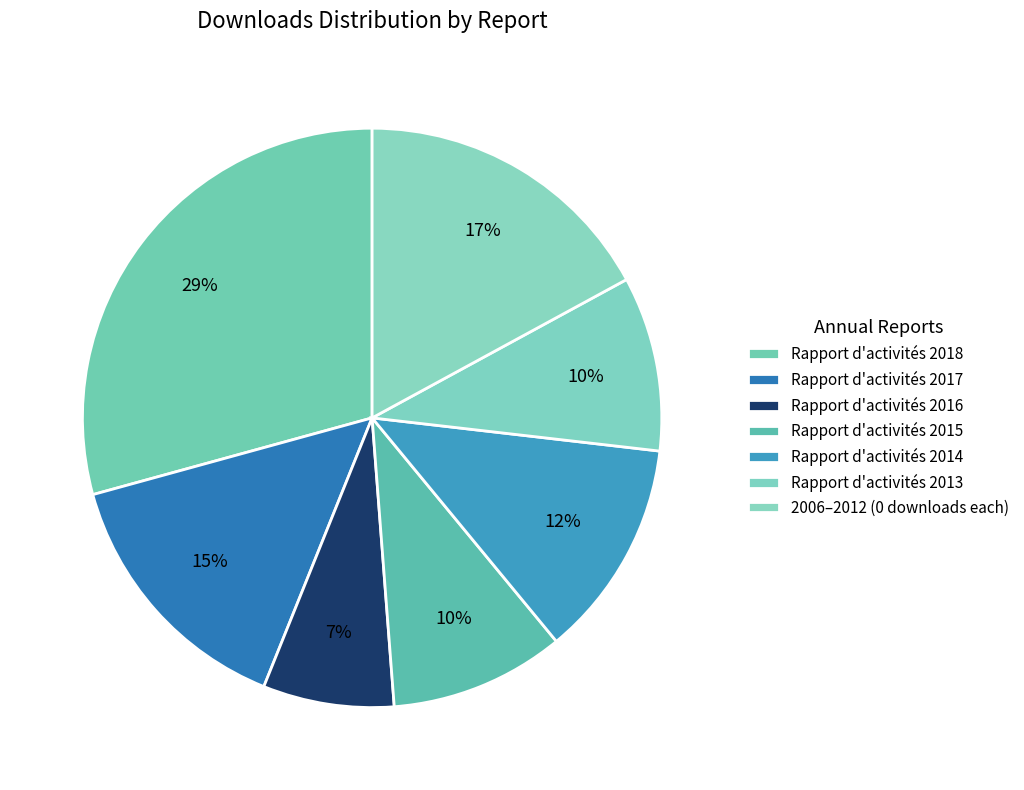

What is the change in value from Rapport d'activités 2014 to Rapport d'activités 2013?

-1